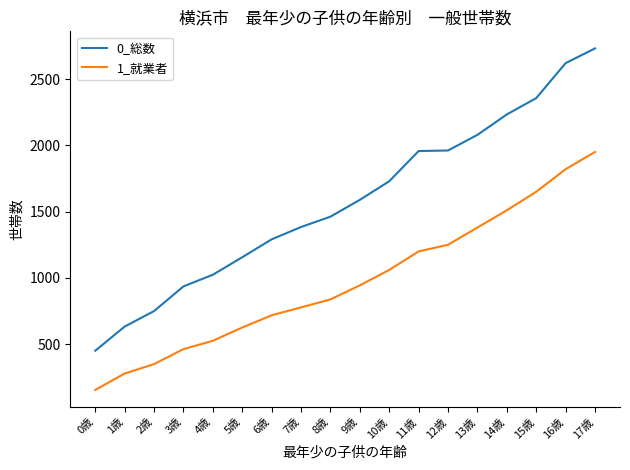

Rank the series by their maximum value, from highest to lowest.

0_総数, 1_就業者